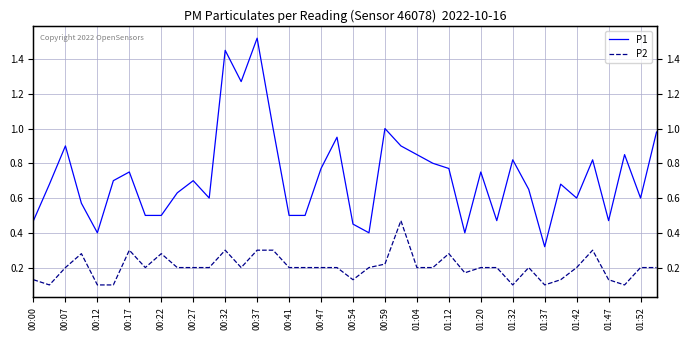

What is the maximum value for P1?

1.5